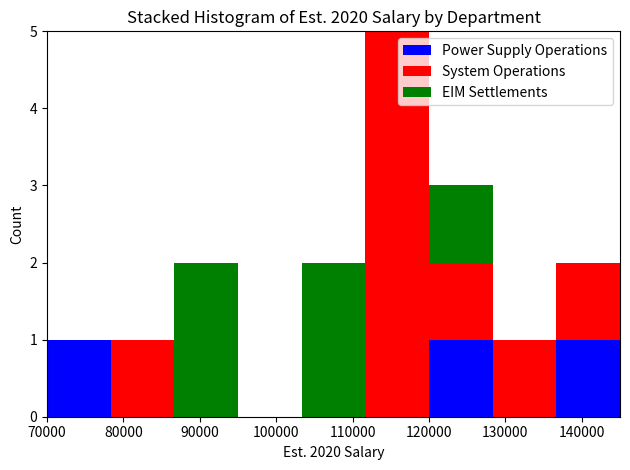

Which range on the x-axis has the tallest stacked bar (by total height)?

112000 to 120000